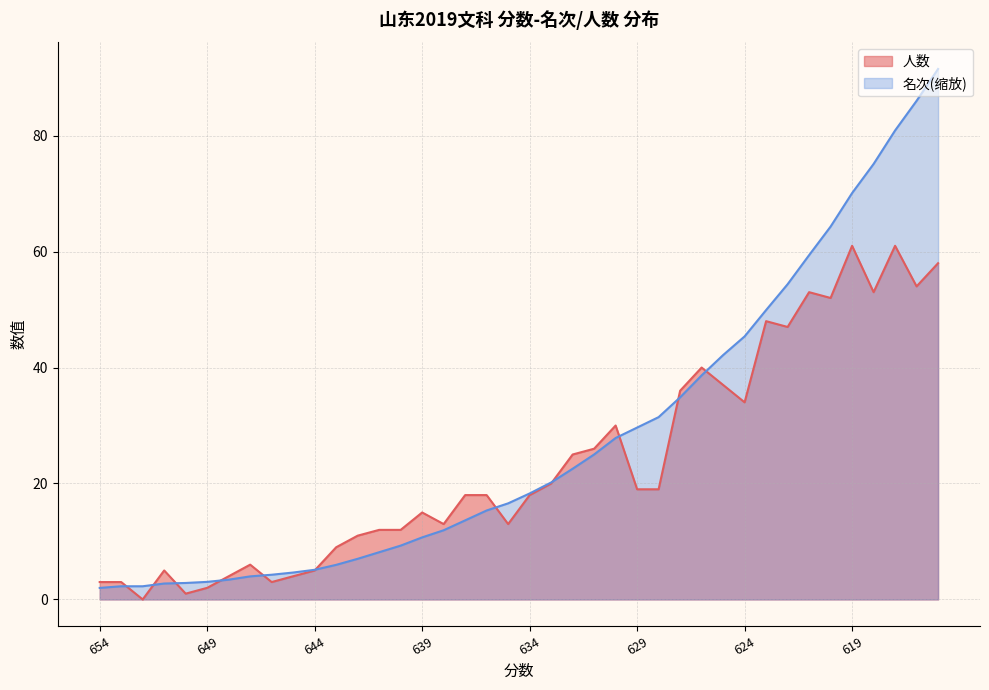

How many series are shown in this chart?

2